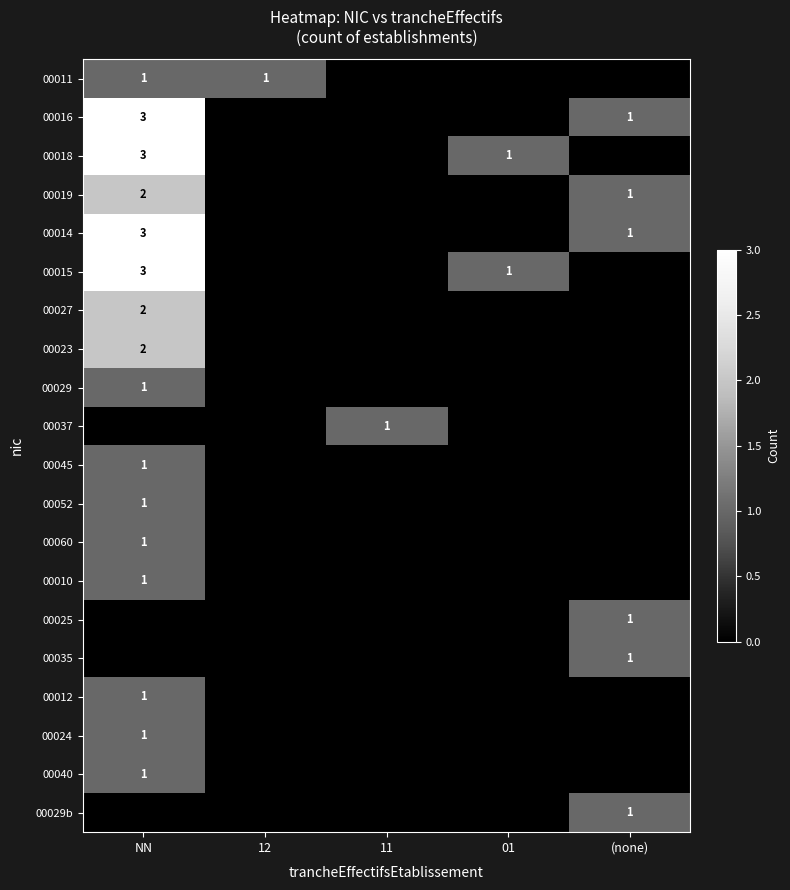

Is it true that 00052 equals 1 at NN?

True